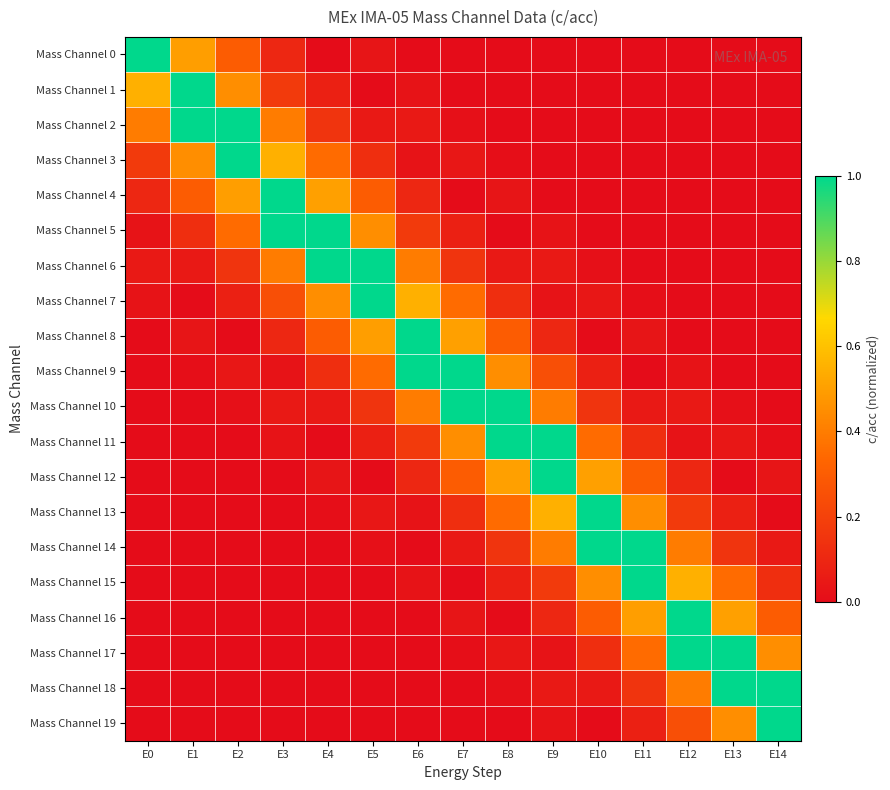

Reading left to right, extract all data points from this chart.

Mass Channel 0: E0=1.0	E1=0.5	E2=0.3	E3=0.1	E4=0.0	E5=0.0	E6=0.0	E7=0.0	E8=0.0	E9=0.0	E10=0.0	E11=0.0	E12=0.0	E13=0.0	E14=0.0
Mass Channel 1: E0=0.5	E1=1.0	E2=0.4	E3=0.2	E4=0.1	E5=-0.0	E6=0.0	E7=0.0	E8=0.0	E9=0.0	E10=0.0	E11=0.0	E12=0.0	E13=0.0	E14=0.0
Mass Channel 2: E0=0.4	E1=1.0	E2=1.0	E3=0.4	E4=0.2	E5=0.1	E6=0.0	E7=0.0	E8=0.0	E9=0.0	E10=0.0	E11=0.0	E12=0.0	E13=0.0	E14=0.0
Mass Channel 3: E0=0.2	E1=0.4	E2=1.0	E3=0.5	E4=0.3	E5=0.1	E6=0.0	E7=0.0	E8=0.0	E9=0.0	E10=0.0	E11=0.0	E12=0.0	E13=0.0	E14=0.0
Mass Channel 4: E0=0.1	E1=0.3	E2=0.5	E3=1.0	E4=0.5	E5=0.3	E6=0.1	E7=0.0	E8=0.0	E9=0.0	E10=0.0	E11=0.0	E12=0.0	E13=0.0	E14=0.0
Mass Channel 5: E0=0.0	E1=0.1	E2=0.3	E3=1.0	E4=1.0	E5=0.5	E6=0.2	E7=0.1	E8=-0.0	E9=0.0	E10=0.0	E11=0.0	E12=0.0	E13=0.0	E14=0.0
Mass Channel 6: E0=0.1	E1=0.1	E2=0.2	E3=0.4	E4=1.0	E5=1.0	E6=0.4	E7=0.2	E8=0.1	E9=0.1	E10=0.0	E11=0.0	E12=0.0	E13=0.0	E14=0.0
Mass Channel 7: E0=0.0	E1=-0.0	E2=0.1	E3=0.3	E4=0.5	E5=1.0	E6=0.5	E7=0.3	E8=0.1	E9=0.0	E10=0.0	E11=0.0	E12=0.0	E13=0.0	E14=0.0
Mass Channel 8: E0=0.0	E1=0.0	E2=-0.0	E3=0.1	E4=0.3	E5=0.5	E6=1.0	E7=0.5	E8=0.3	E9=0.1	E10=0.0	E11=0.0	E12=0.0	E13=0.0	E14=0.0
Mass Channel 9: E0=0.0	E1=0.0	E2=0.0	E3=0.0	E4=0.1	E5=0.3	E6=1.0	E7=1.0	E8=0.5	E9=0.3	E10=0.1	E11=-0.0	E12=0.0	E13=0.0	E14=0.0
Mass Channel 10: E0=0.0	E1=0.0	E2=0.0	E3=0.1	E4=0.1	E5=0.2	E6=0.4	E7=1.0	E8=1.0	E9=0.4	E10=0.2	E11=0.1	E12=0.0	E13=0.0	E14=0.0
Mass Channel 11: E0=0.0	E1=0.0	E2=0.0	E3=0.0	E4=-0.0	E5=0.1	E6=0.2	E7=0.4	E8=1.0	E9=1.0	E10=0.4	E11=0.1	E12=0.0	E13=0.0	E14=0.0
Mass Channel 12: E0=0.0	E1=0.0	E2=0.0	E3=0.0	E4=0.0	E5=0.0	E6=0.1	E7=0.3	E8=0.5	E9=1.0	E10=0.5	E11=0.3	E12=0.1	E13=-0.0	E14=0.0
Mass Channel 13: E0=0.0	E1=0.0	E2=0.0	E3=0.0	E4=0.0	E5=0.0	E6=0.0	E7=0.1	E8=0.3	E9=0.5	E10=1.0	E11=0.5	E12=0.2	E13=0.1	E14=-0.0
Mass Channel 14: E0=0.0	E1=0.0	E2=0.0	E3=0.0	E4=0.0	E5=0.0	E6=-0.0	E7=0.1	E8=0.2	E9=0.4	E10=1.0	E11=1.0	E12=0.4	E13=0.1	E14=0.0
Mass Channel 15: E0=0.0	E1=0.0	E2=0.0	E3=0.0	E4=0.0	E5=0.0	E6=0.0	E7=-0.0	E8=0.1	E9=0.2	E10=0.4	E11=1.0	E12=0.5	E13=0.3	E14=0.1
Mass Channel 16: E0=0.0	E1=0.0	E2=0.0	E3=0.0	E4=0.0	E5=0.0	E6=0.0	E7=0.0	E8=-0.0	E9=0.1	E10=0.3	E11=0.5	E12=1.0	E13=0.5	E14=0.3
Mass Channel 17: E0=0.0	E1=0.0	E2=0.0	E3=0.0	E4=0.0	E5=0.0	E6=0.0	E7=0.0	E8=0.0	E9=0.0	E10=0.1	E11=0.3	E12=1.0	E13=1.0	E14=0.4
Mass Channel 18: E0=0.0	E1=0.0	E2=0.0	E3=0.0	E4=0.0	E5=0.0	E6=0.0	E7=0.0	E8=0.0	E9=0.0	E10=0.0	E11=0.1	E12=0.4	E13=1.0	E14=1.0
Mass Channel 19: E0=0.0	E1=0.0	E2=0.0	E3=0.0	E4=0.0	E5=0.0	E6=0.0	E7=0.0	E8=0.0	E9=0.0	E10=-0.0	E11=0.1	E12=0.3	E13=0.5	E14=1.0